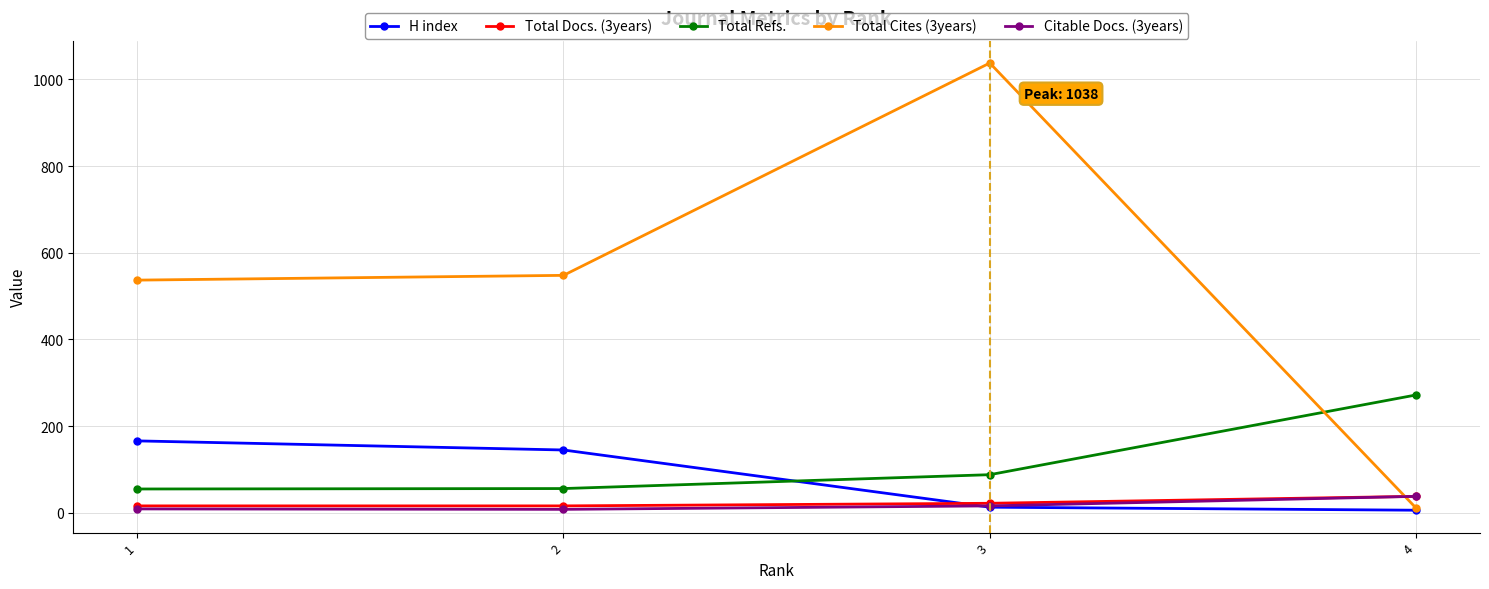

At how many categories does at least one series exceed 688?

1